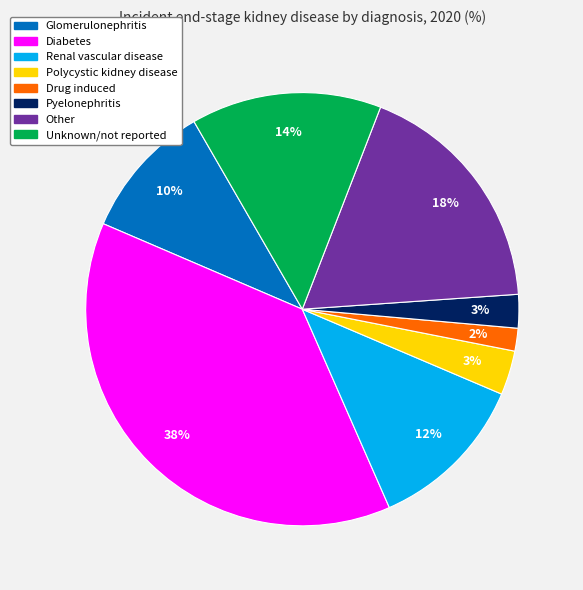

Do Glomerulonephritis and Other together represent more than half of the pie?

No